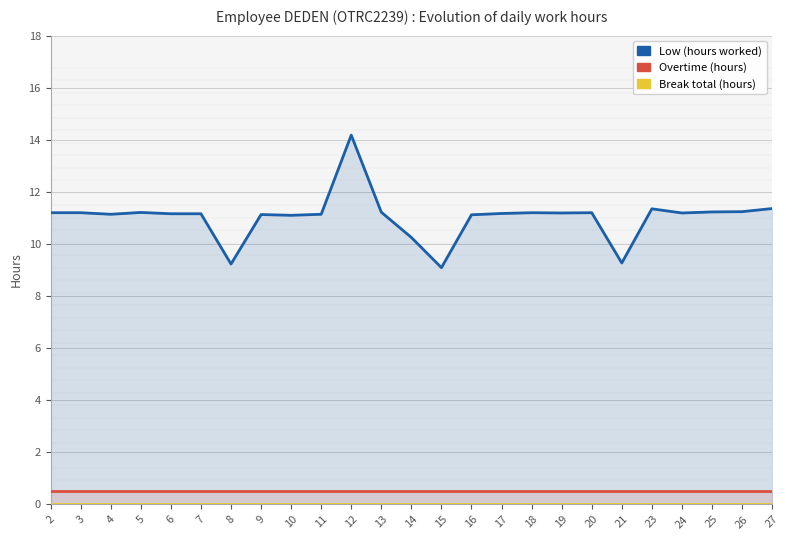

At which category does Low (hours worked) reach its first local valley?

4